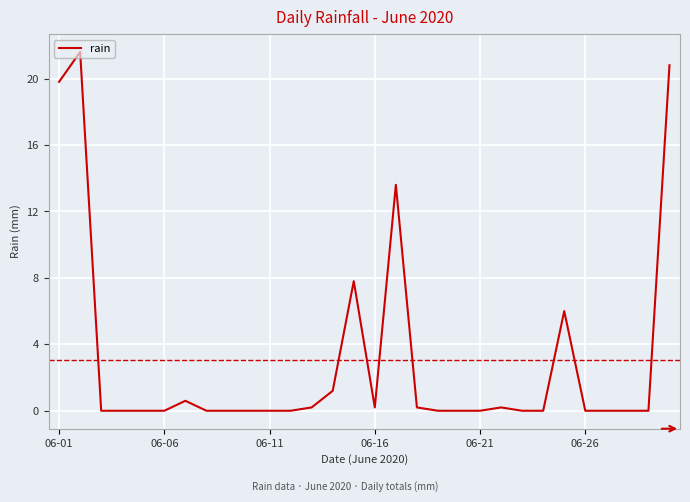

What is the difference between the maximum and minimum values?

21.6